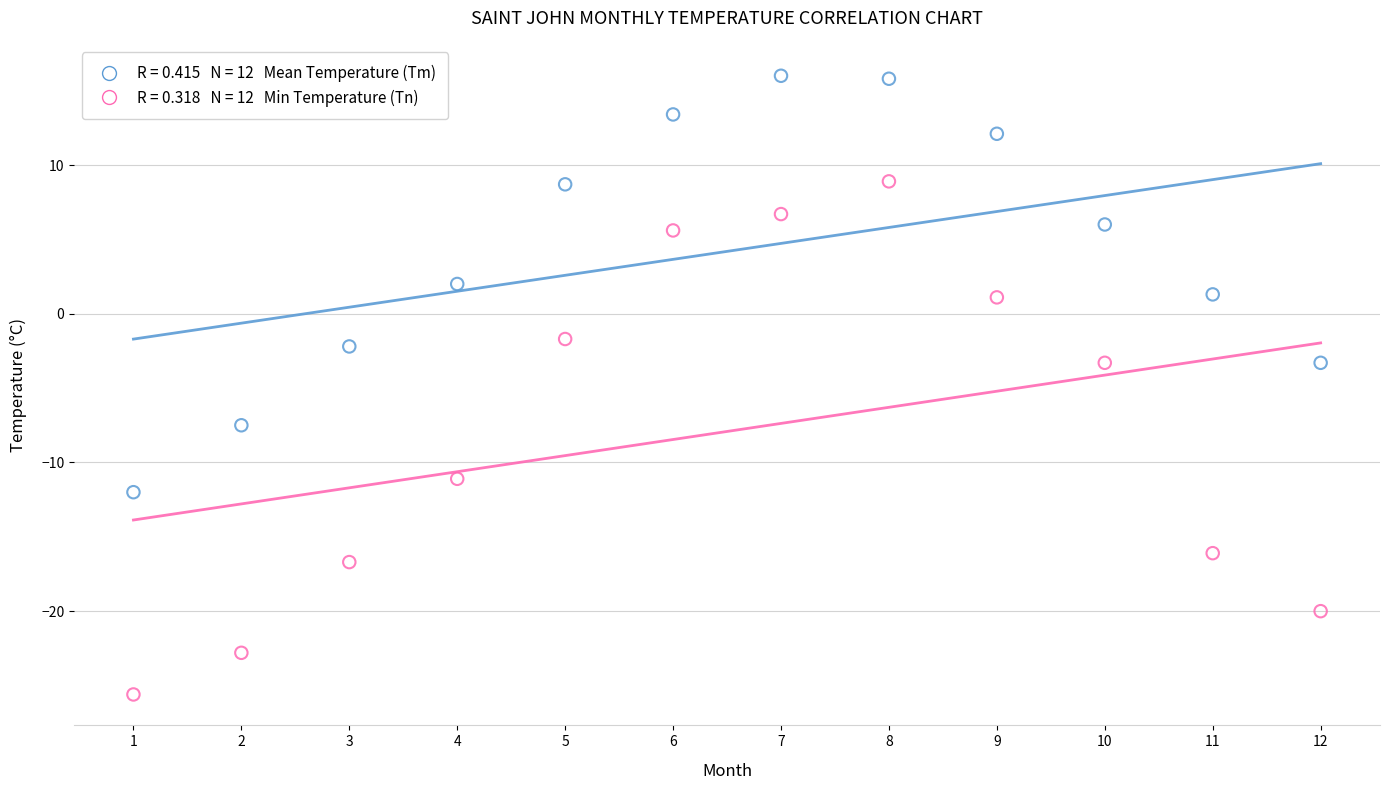

Across all data points, what is the range of Y values (max minus min)?

41.6